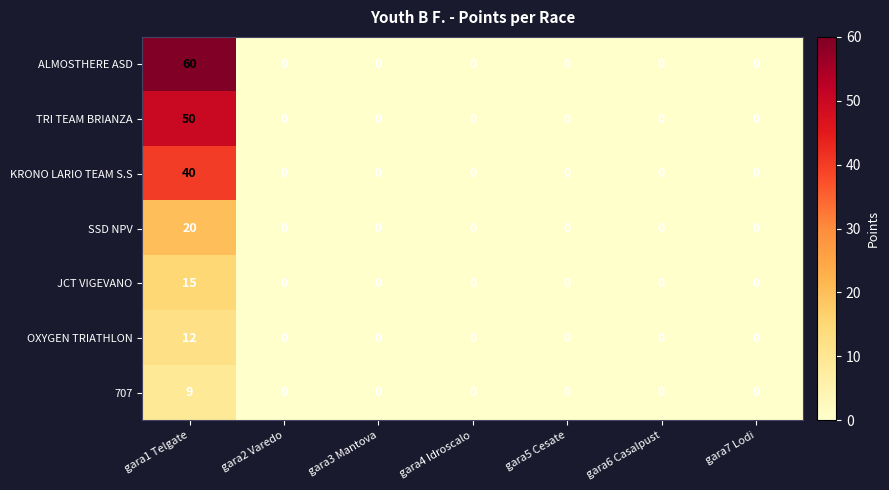

Rank the series by their maximum value, from highest to lowest.

ALMOSTHERE ASD, TRI TEAM BRIANZA, KRONO LARIO TEAM S.S, SSD NPV, JCT VIGEVANO, OXYGEN TRIATHLON, 707